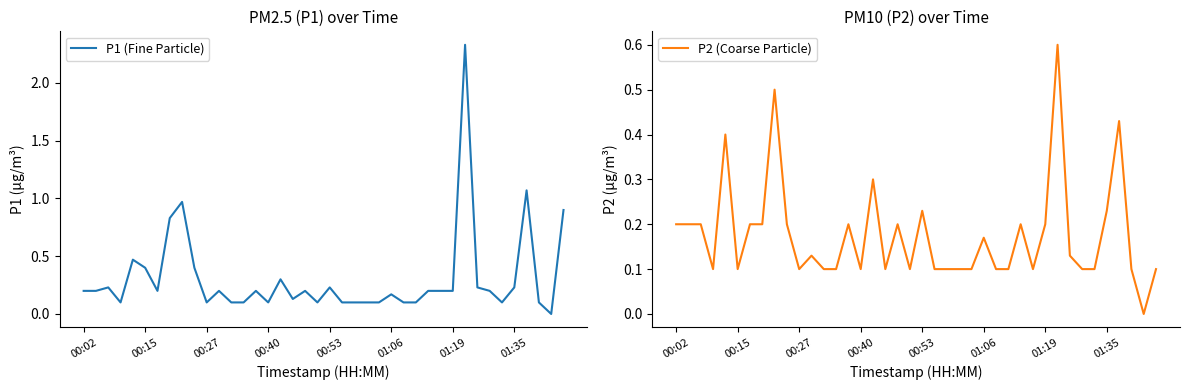

True or false: P1 (Fine Particle) has a value of 0.7 at 00:15.

False